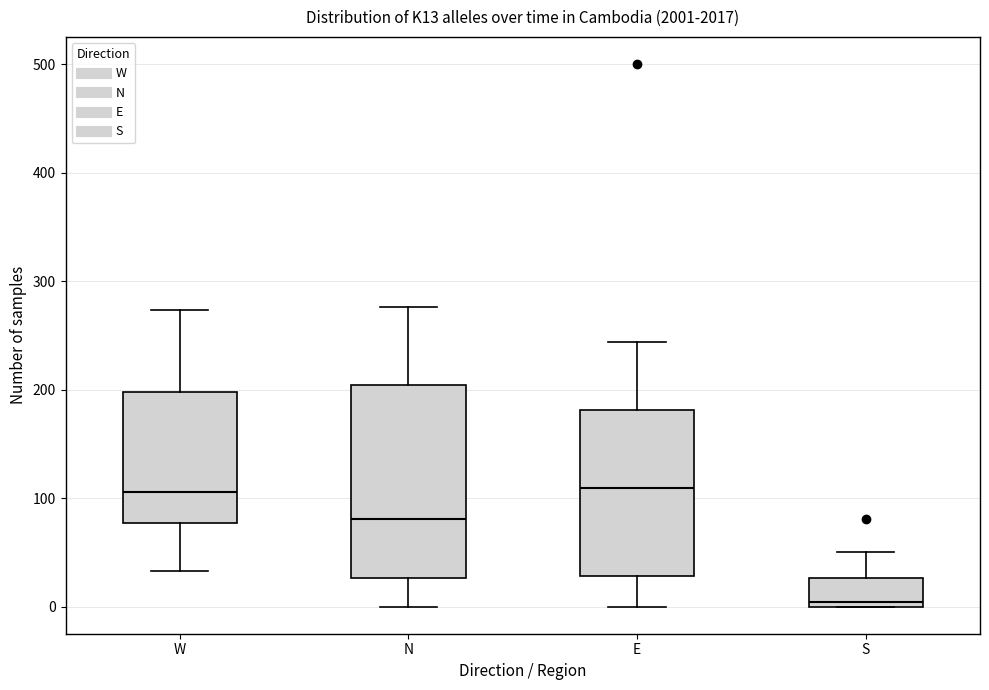

Reading left to right, transcribe this box plot: for each box, give where its median line is, the range the box spans, and where its two whiskers end, as read against the y-axis. The values are not printed on the chart, so give them approximately, as read against the axis.

W: median 110, box 80 to 200, whiskers 30 to 270
N: median 80, box 30 to 200, whiskers 0 to 280
E: median 110, box 30 to 180, whiskers 0 to 240
S: median 0 (just above the box's lower edge), box 0 to 30, whiskers 0 to 50